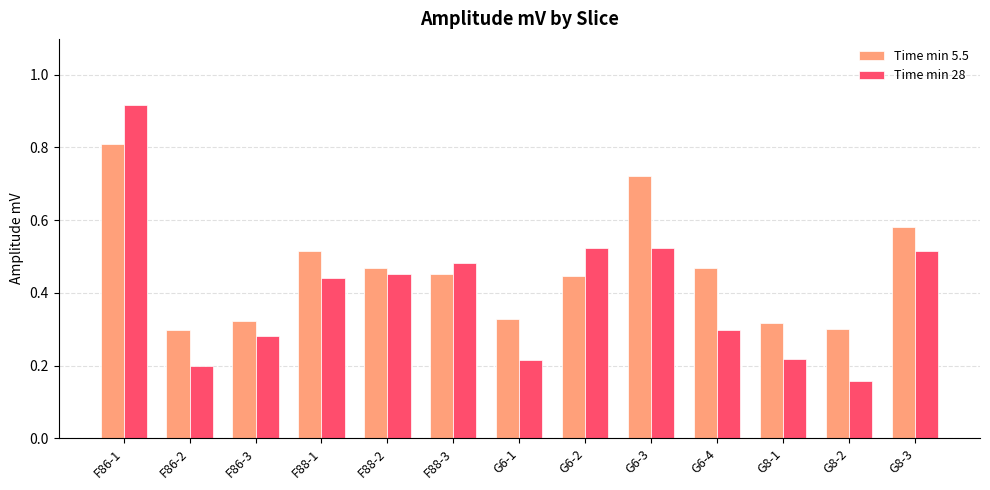

Which series changed the most between F86-2 and F88-1?

Time min 28